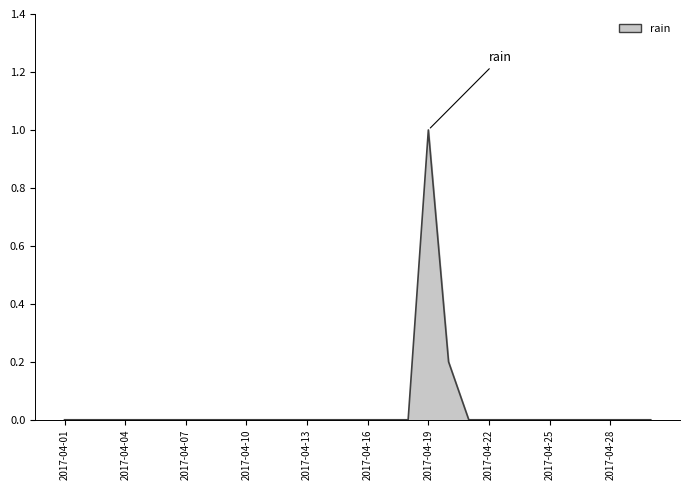

What is the change in value from 2017-04-01 to 2017-04-19?

+1.0